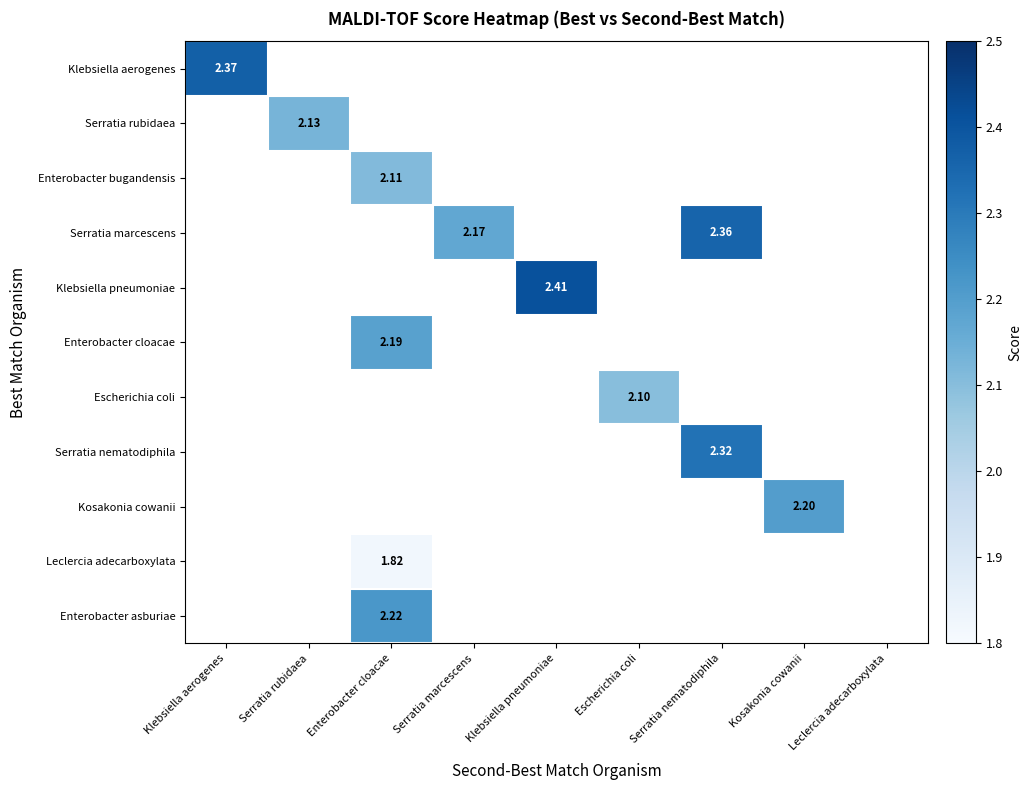

Is the value of Enterobacter bugandensis at Klebsiella pneumoniae greater than the value of Serratia marcescens at Klebsiella aerogenes?

No